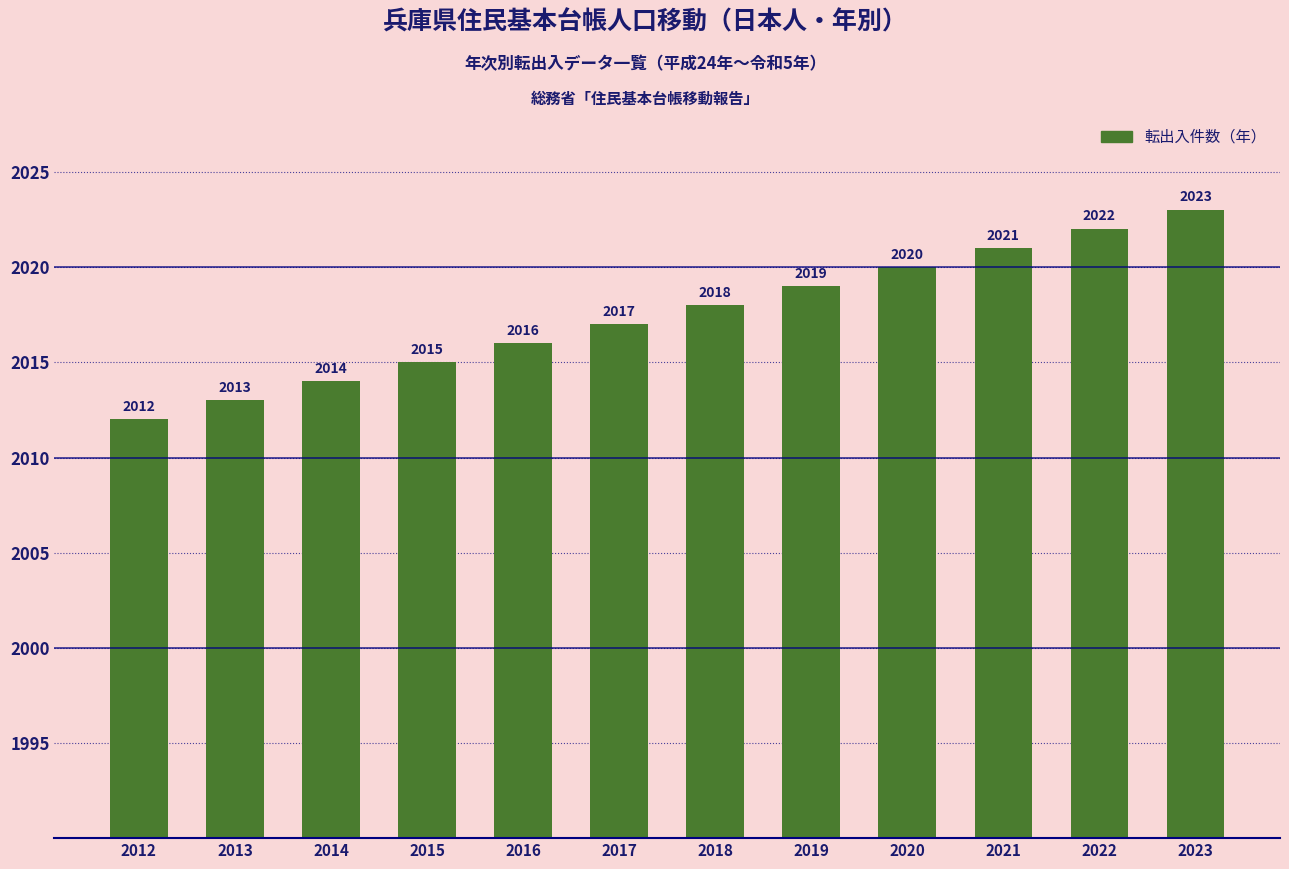

What is the value of the 12th bar from the left?

2023